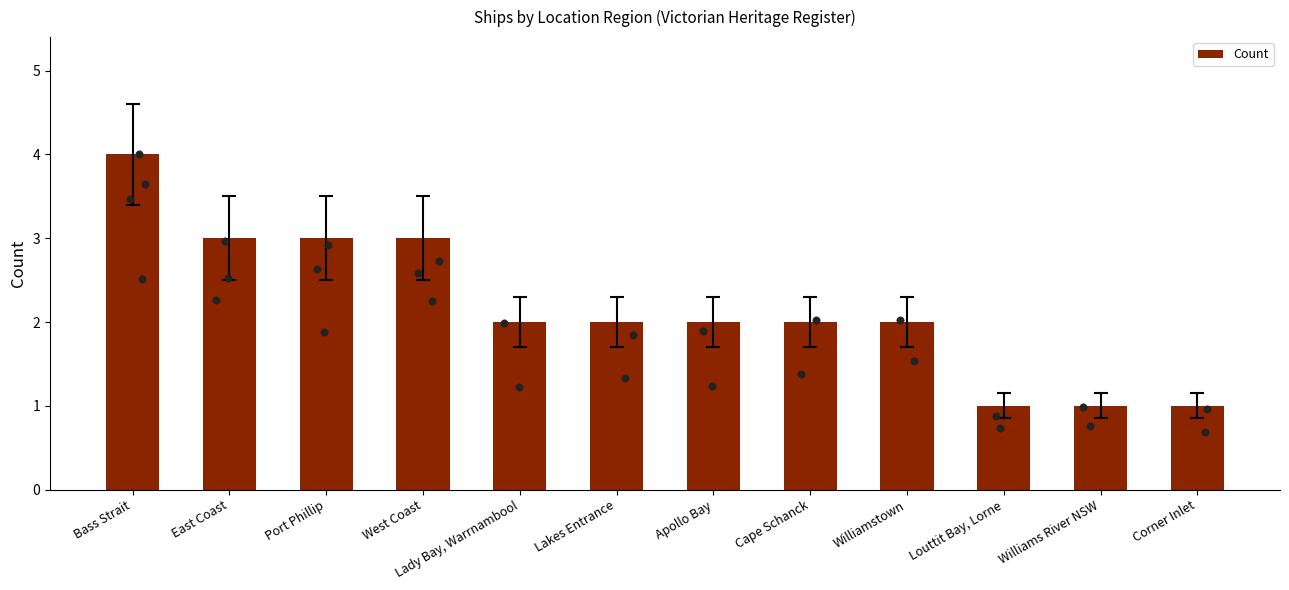

Which has a higher value, Port Phillip or West Coast?

Port Phillip